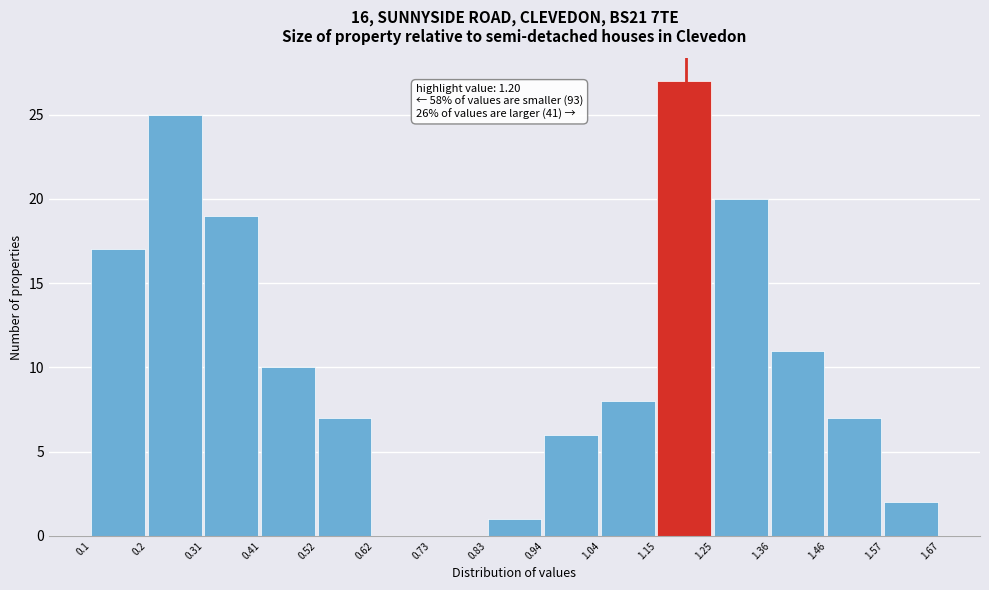

Which range on the x-axis has the tallest bar?

1.15 to 1.25